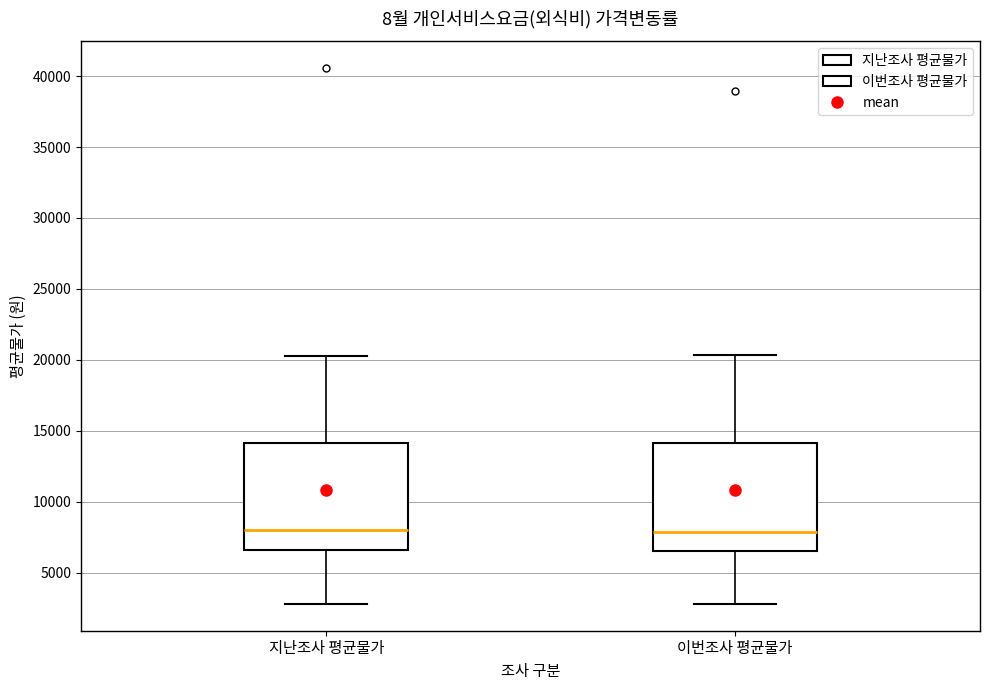

Where does the lower whisker of the box for 지난조사 평균물가 end on the y-axis? The values are not printed on the chart, so give them approximately, as read against the axis.

3000